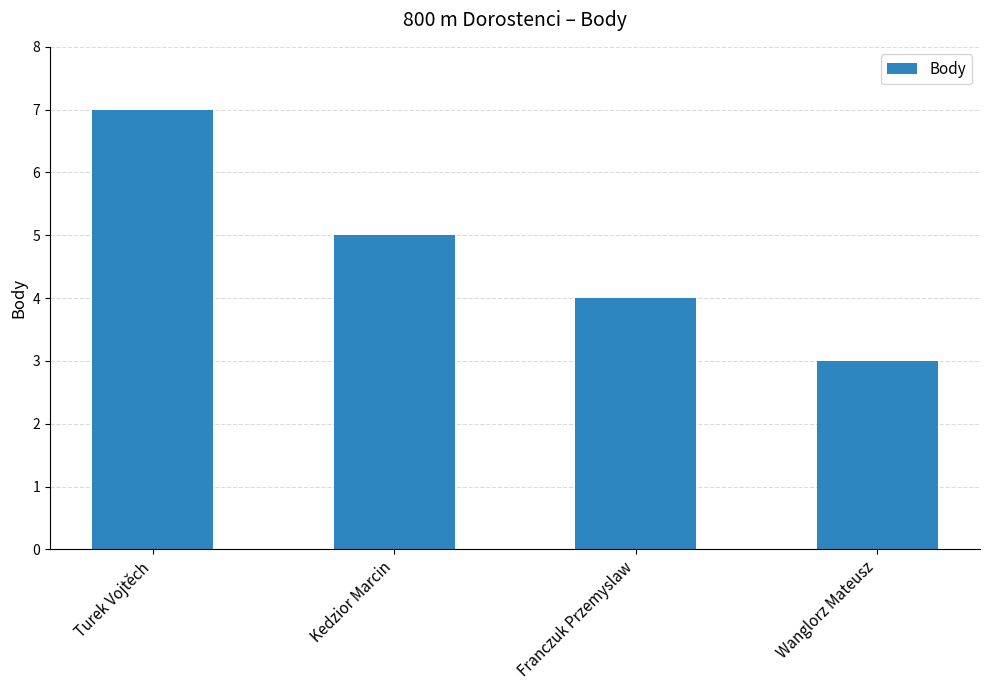

True or false: the data shows 5 at Kedzior Marcin.

True